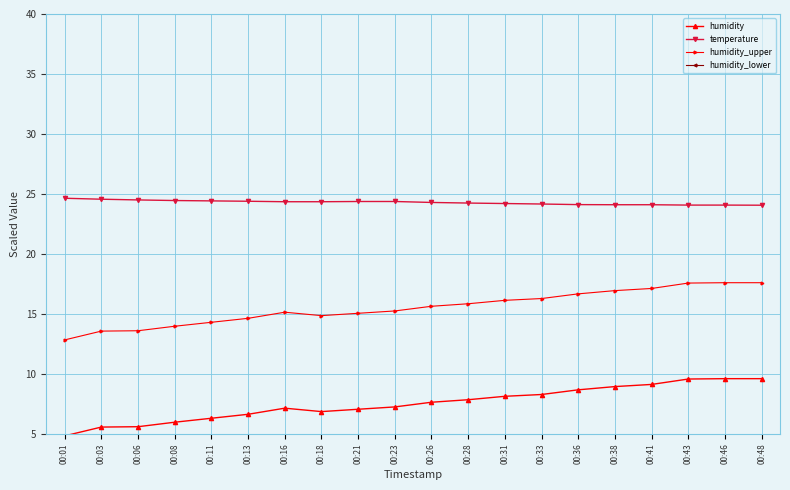

True or false: humidity_upper has more than 2 interior local peaks.

False